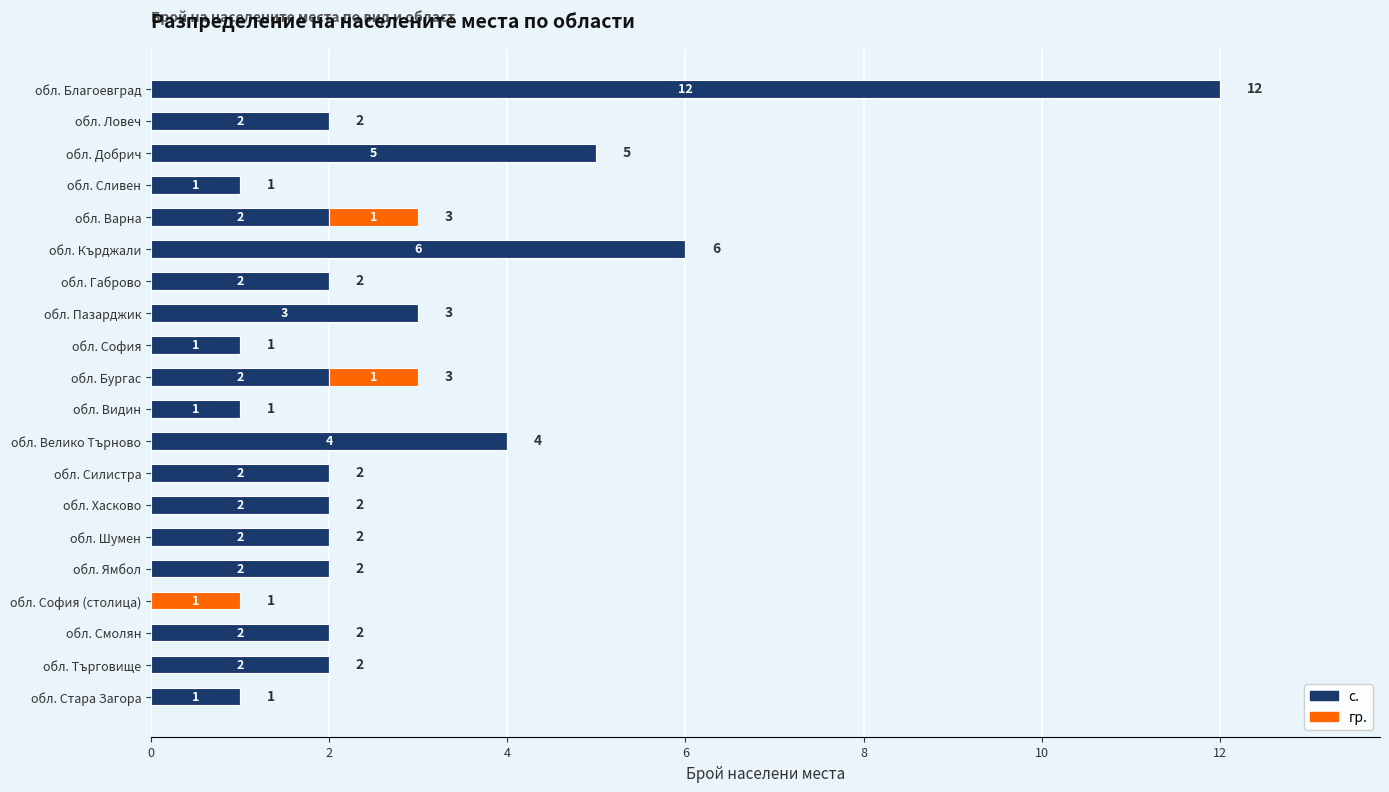

At which category is the sum across all series the highest?

обл. Благоевград